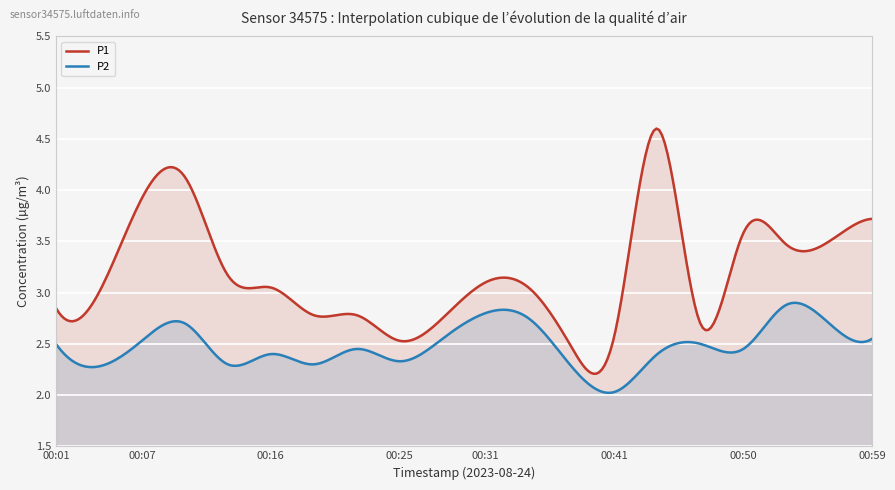

List the labels in order of P2 value, largest first.

00:53, 00:31, 00:34, 00:10, 00:56, 00:28, 00:59, 00:07, 00:01, 00:47, 00:22, 00:50, 00:16, 00:44, 00:25, 00:13, 00:19, 00:04, 00:38, 00:41